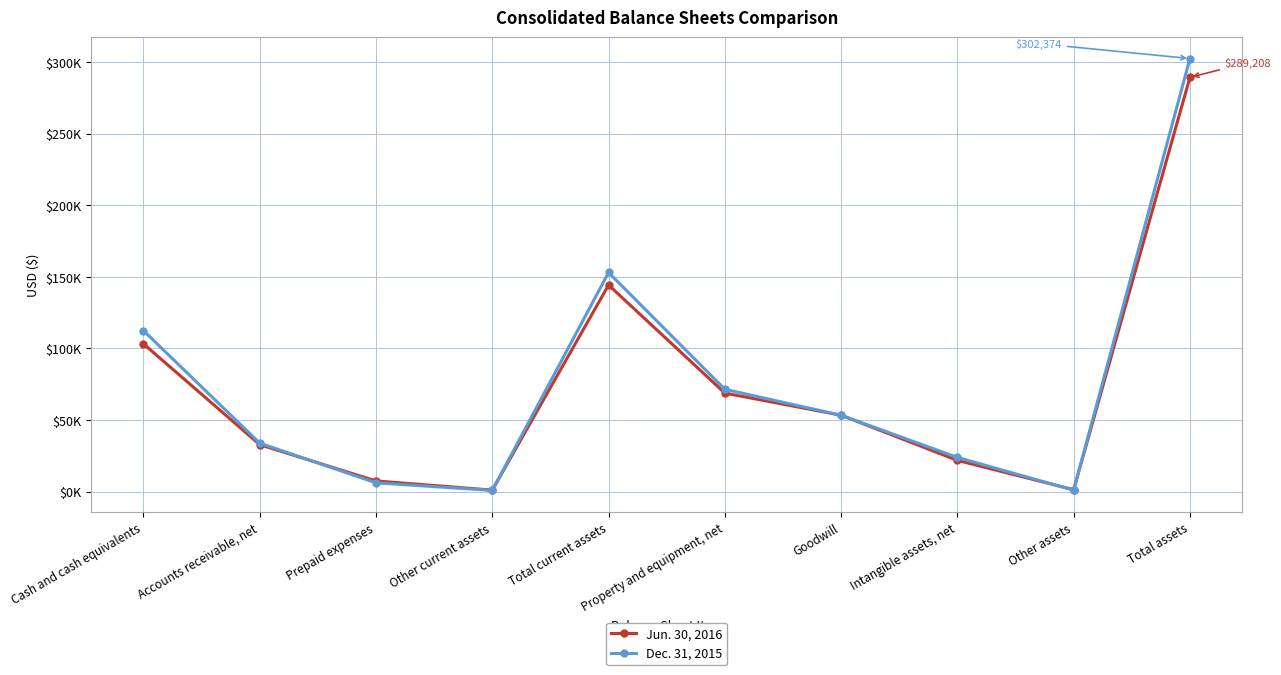

What is the greatest value displayed?

302374